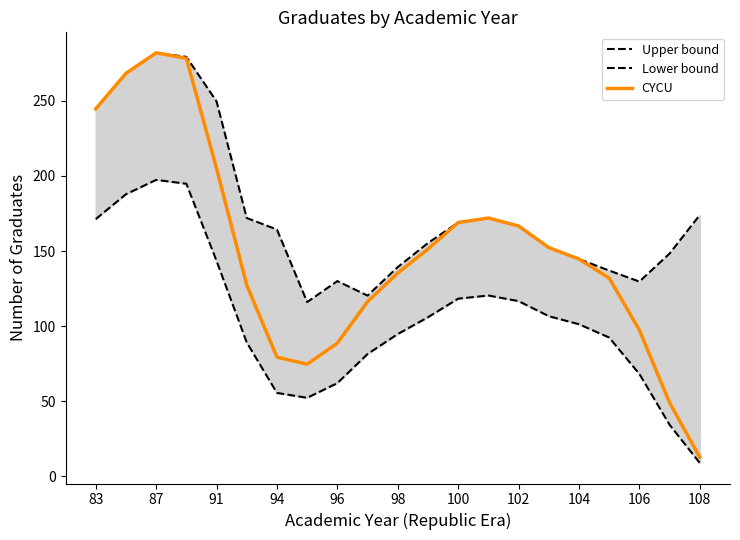

What is the value of the CYCU point at the 18th from the left?

132.0